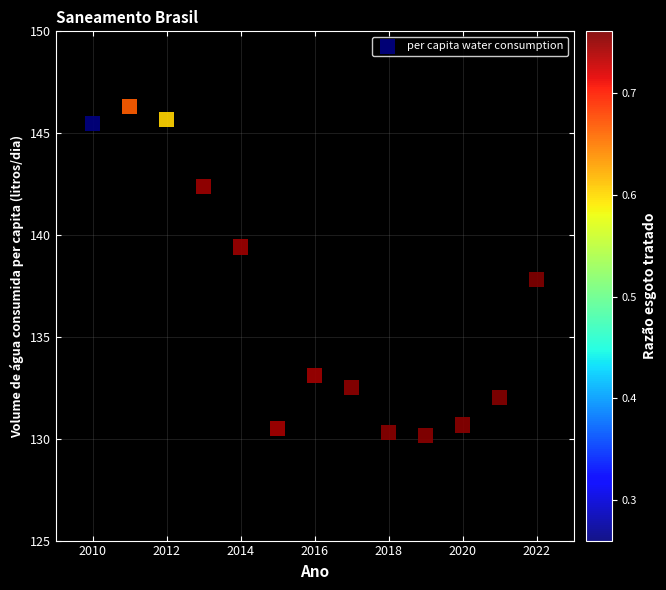

What is the range of X values (max minus min)?

12.0